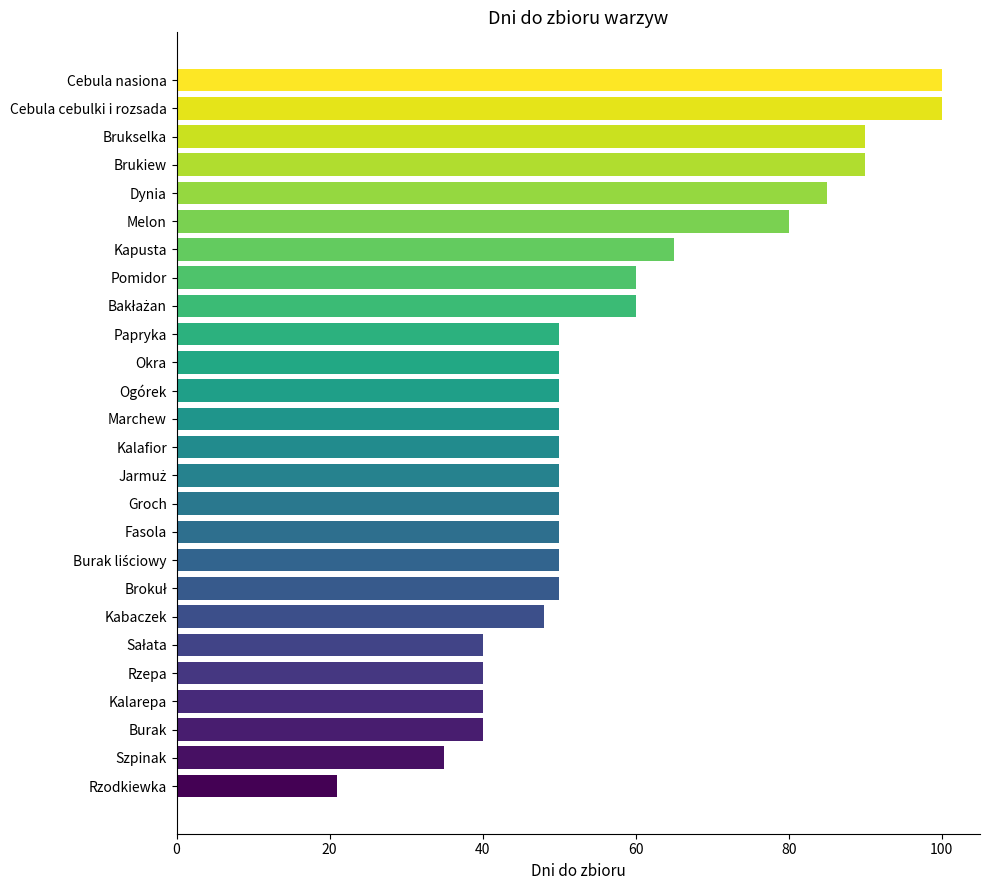

What is the smallest value displayed?

21